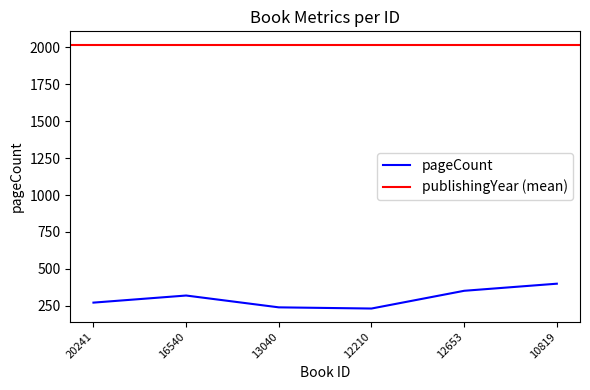

What is the difference between the values at 12210 and 12653?

120